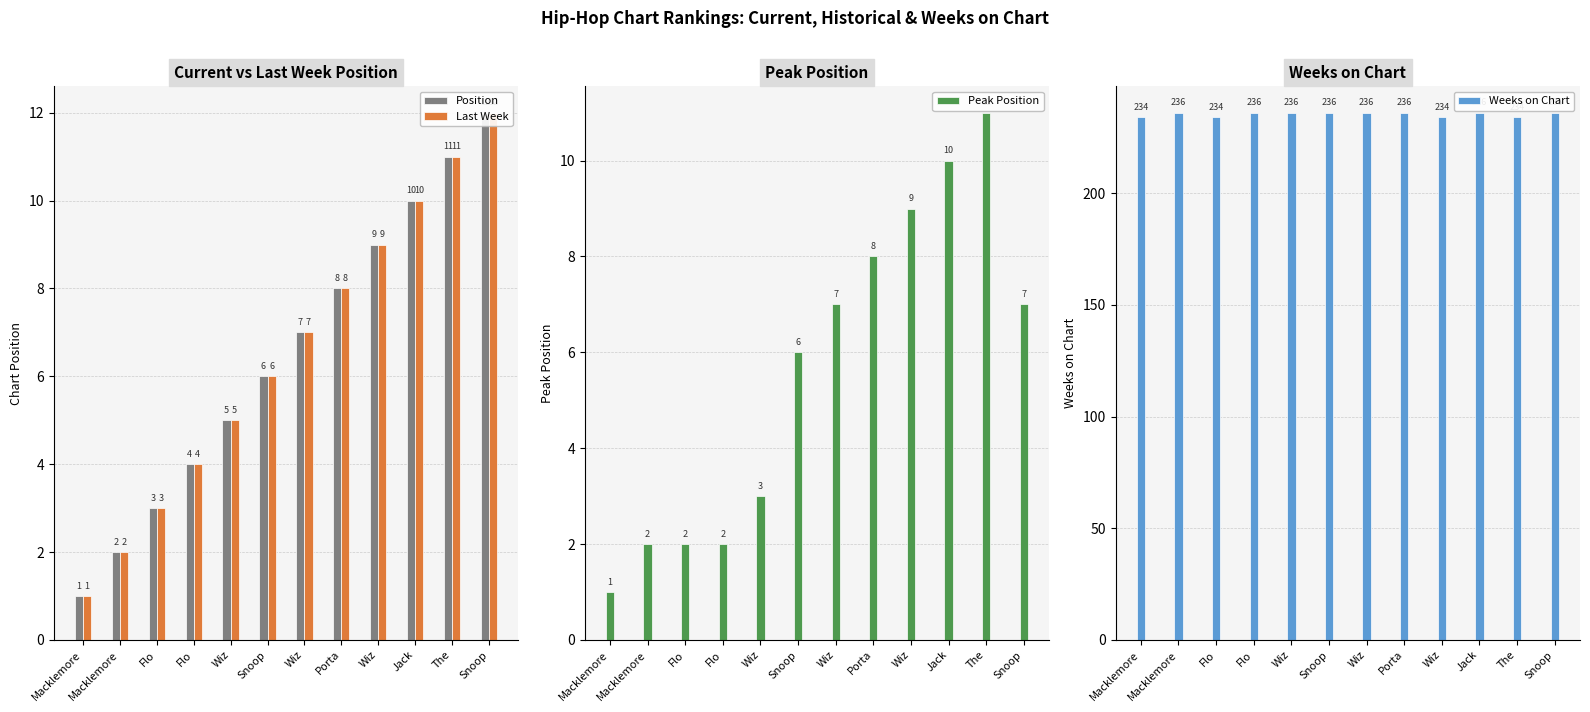

What is the total value across all series at Snoop?

254